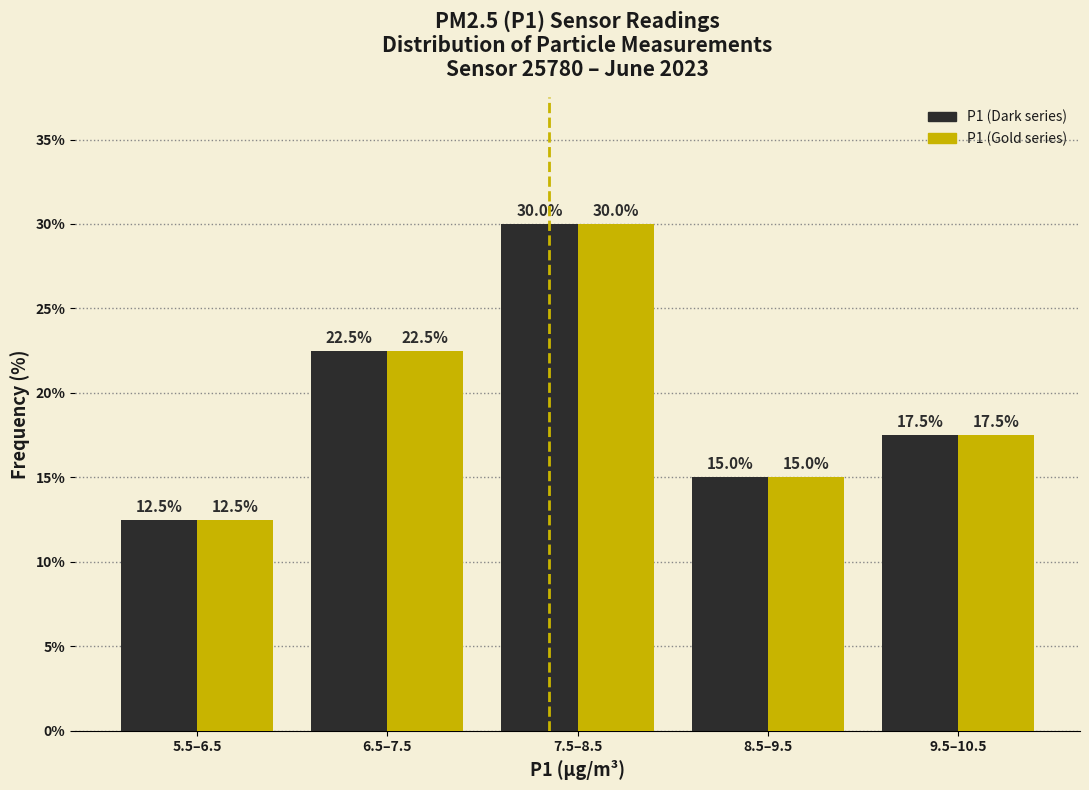

At which category is the sum across all series the highest?

7.5–8.5